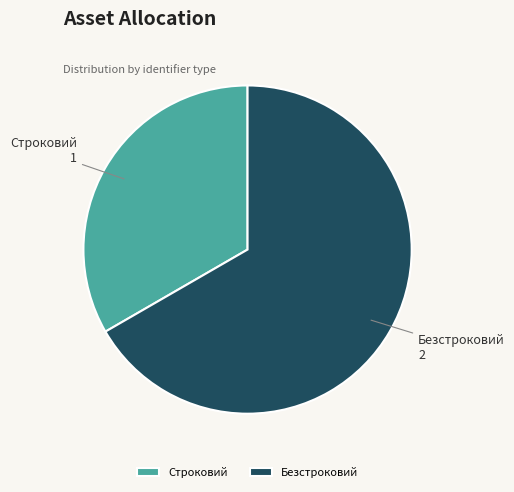

Does any single category account for the majority?

Yes